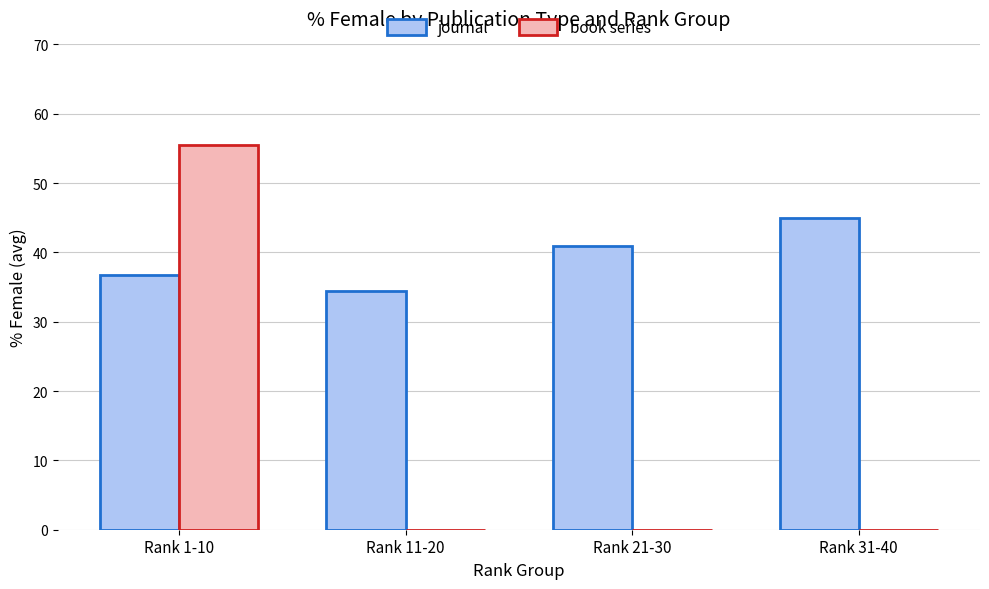

Are the bars grouped side by side (vs. stacked)?

Yes